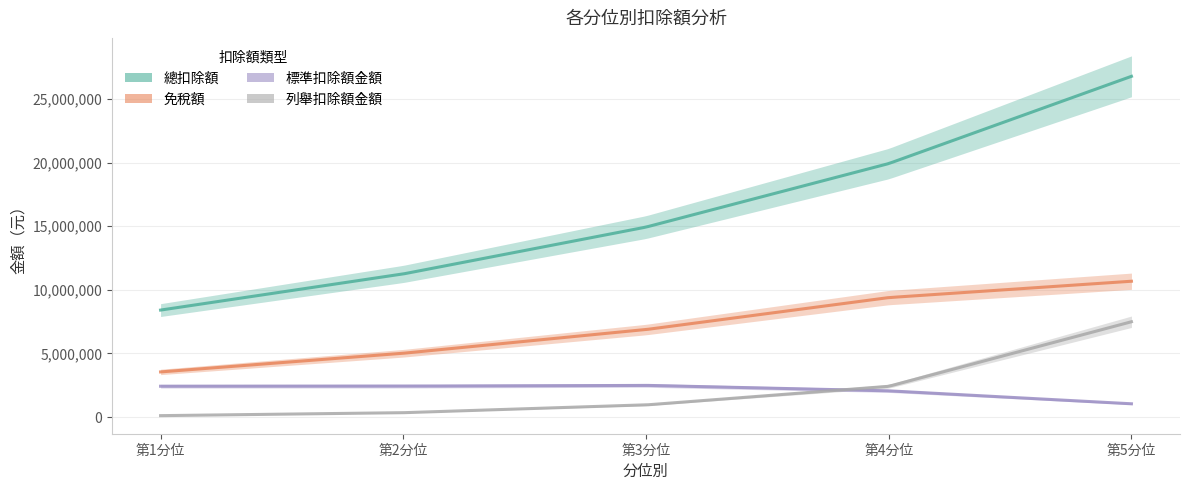

What is the value of the 標準扣除額金額 point at the 2nd from the left?

2425695